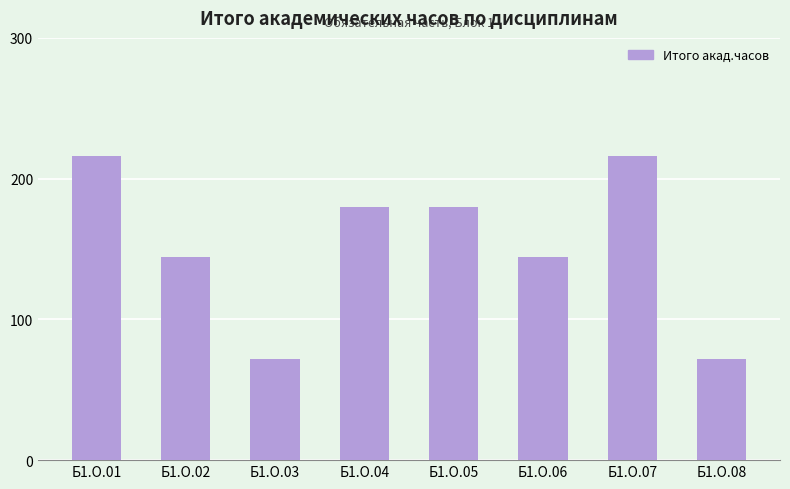

What is the approximate value at Б1.О.02, to the nearest 5?

145